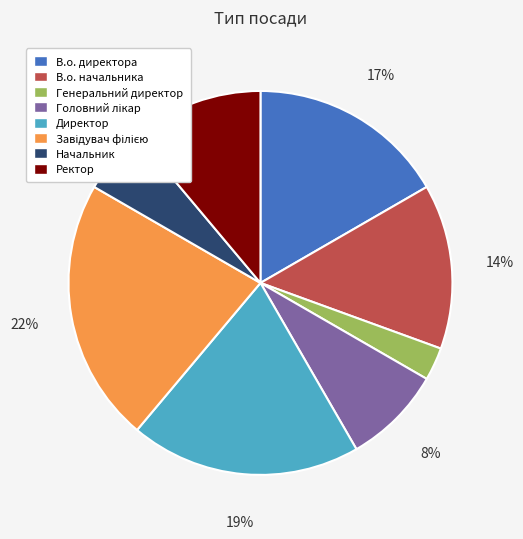

To the nearest percent, what portion does Ректор represent?

11%